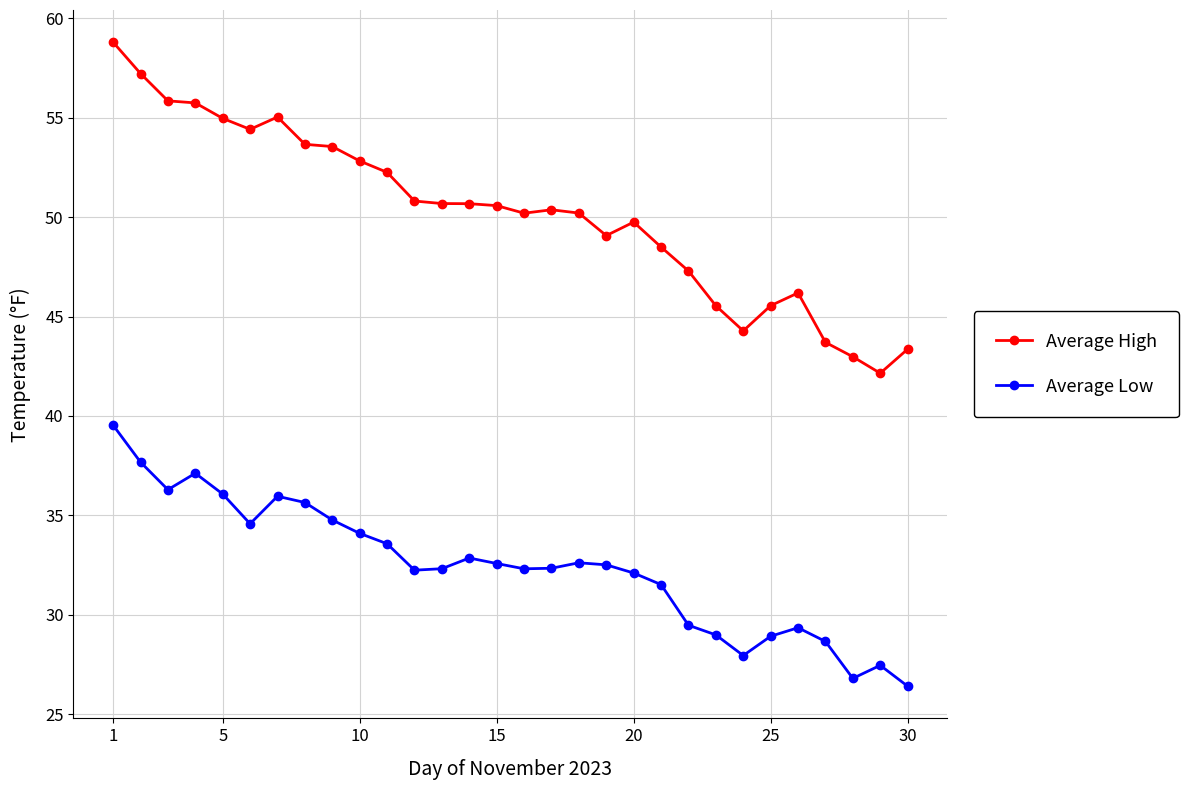

Which series has the widest spread of values?

Average High